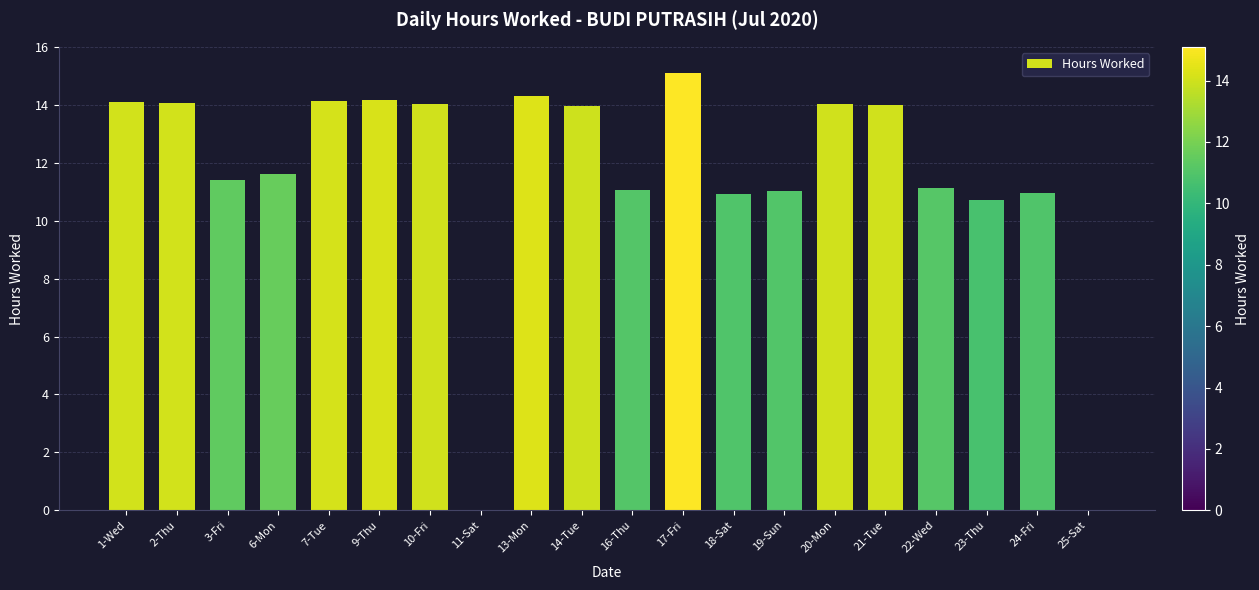

What is the difference between the values at 7-Tue and 3-Fri?

2.7